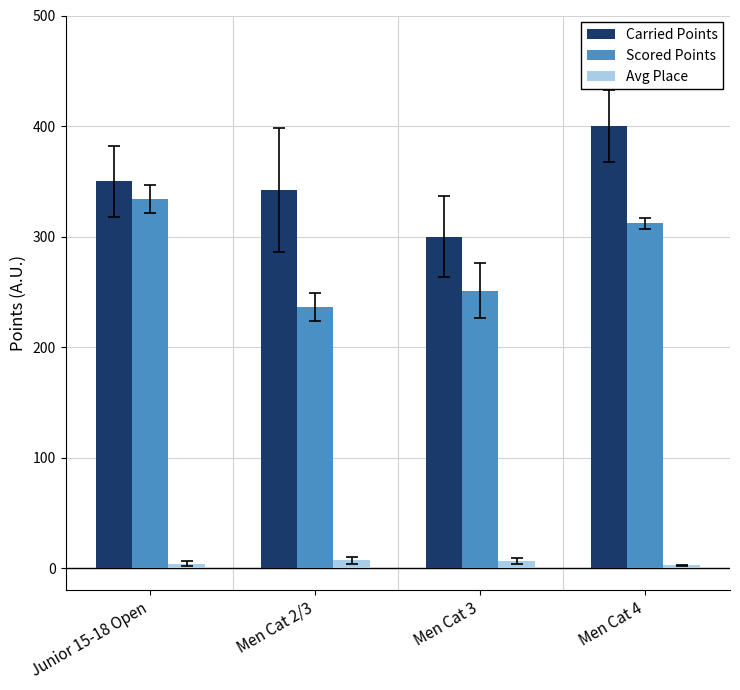

How many bars are there in total?

12